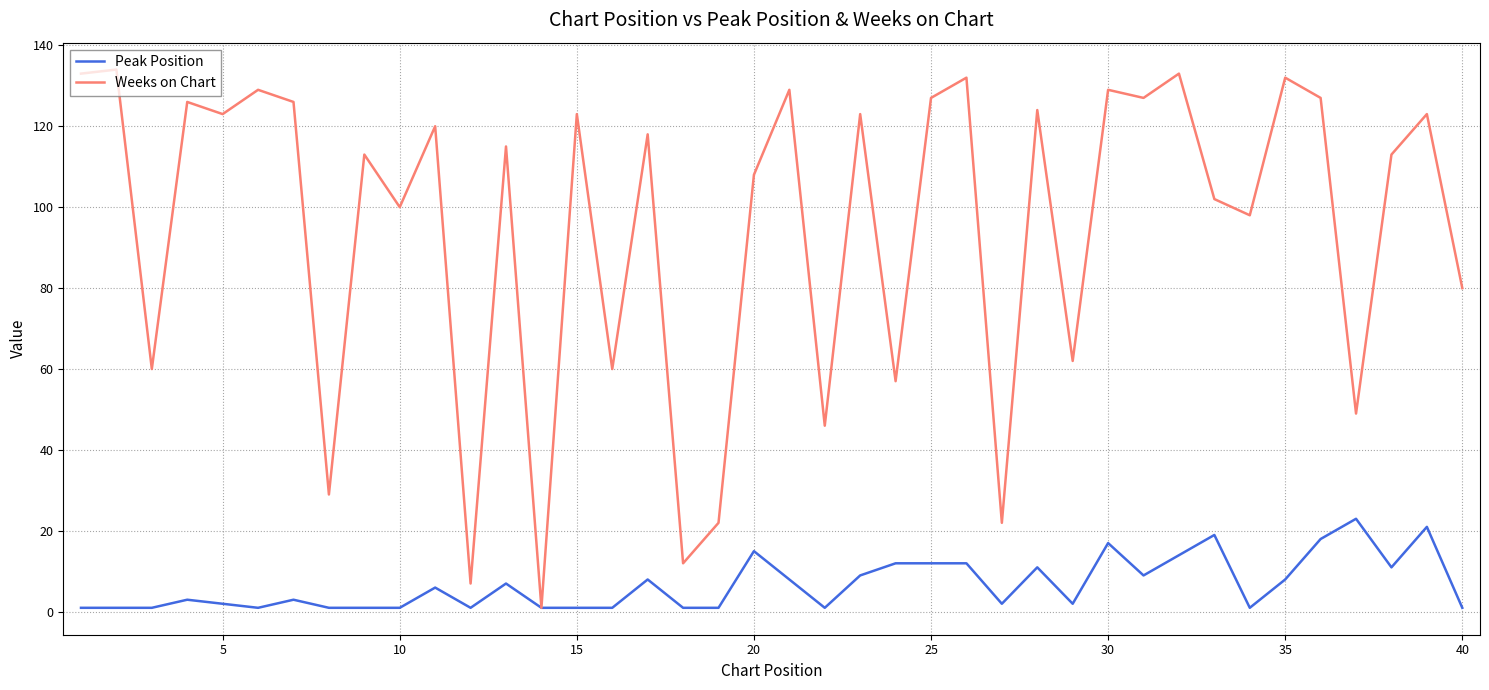

Reading right to left, list all the values displayed in this chart.

Peak Position: 1	21	11	23	18	8	1	19	14	9	17	2	11	2	12	12	12	9	1	8	15	1	1	8	1	1	1	7	1	6	1	1	1	3	1	2	3	1	1	1
Weeks on Chart: 80	123	113	49	127	132	98	102	133	127	129	62	124	22	132	127	57	123	46	129	108	22	12	118	60	123	1	115	7	120	100	113	29	126	129	123	126	60	134	133